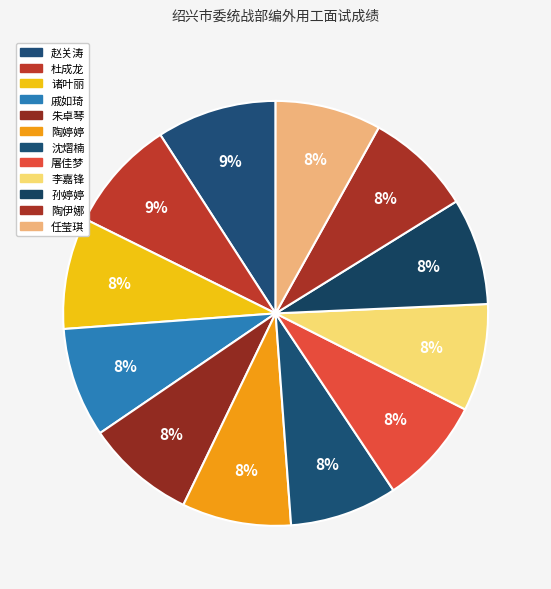

How many segments does this pie chart have?

12